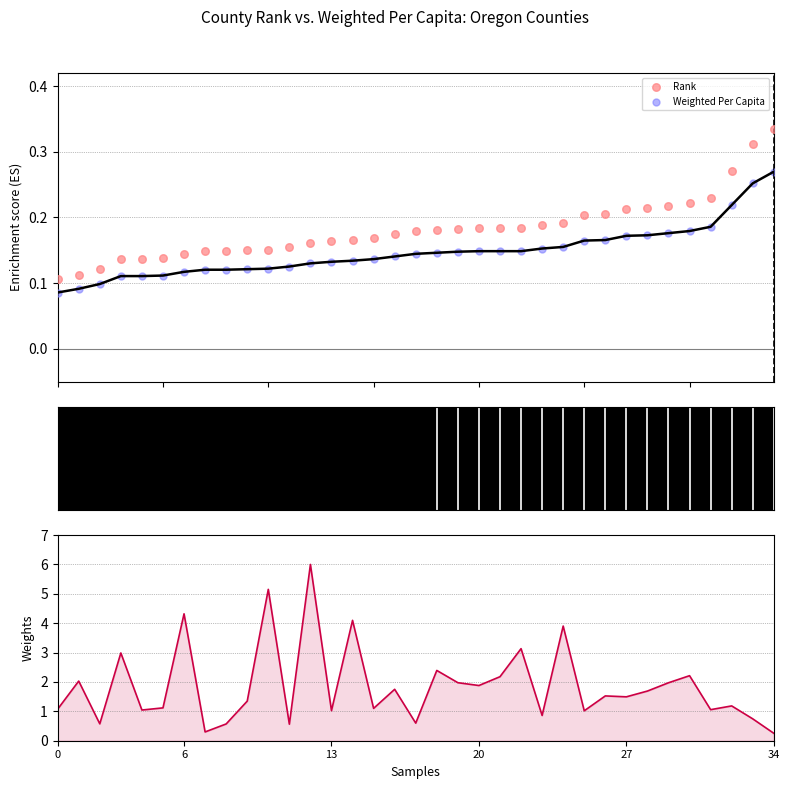

Is the value of Population-based Weight at 19 greater than the value of Rank at 21?

Yes